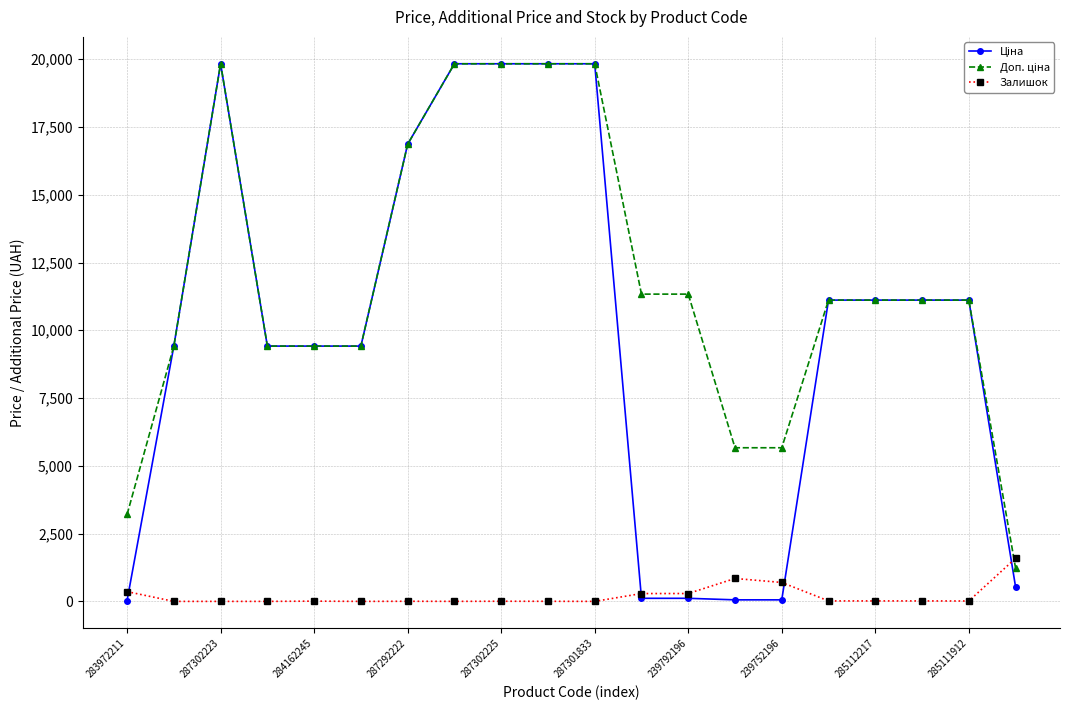

Does the chart have visible grid lines?

Yes